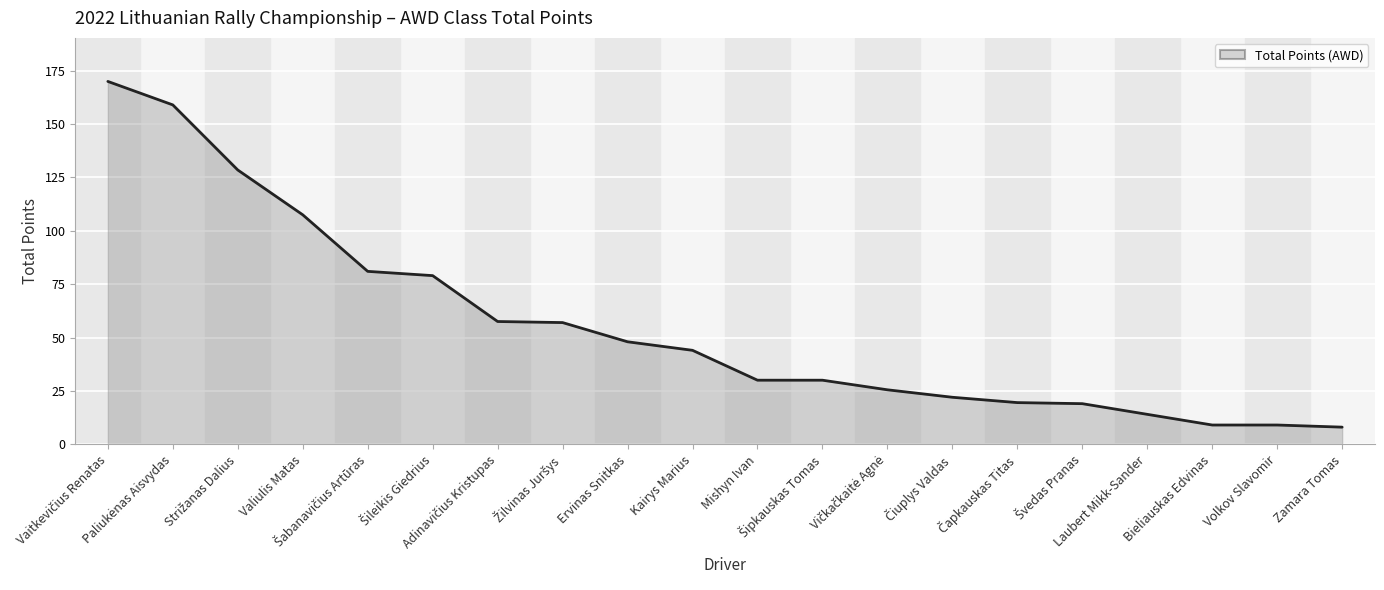

What is the greatest value displayed?

170.0